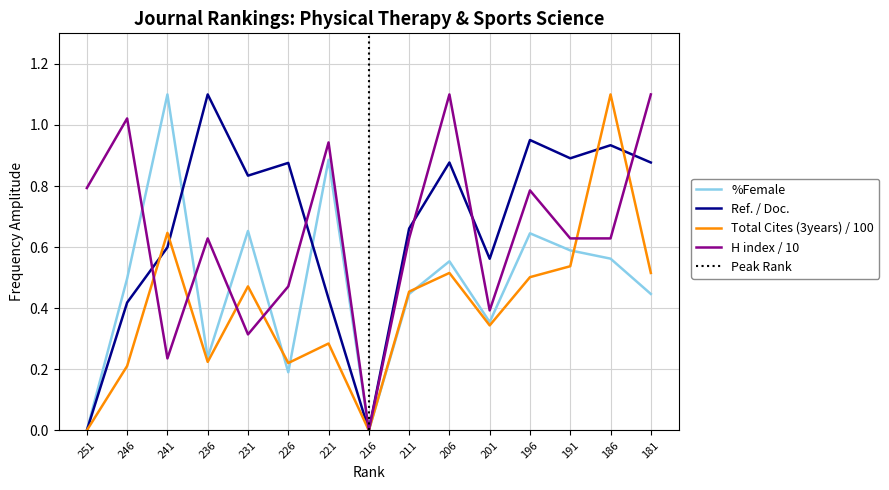

Reading left to right, extract all data points from this chart.

%Female: 251=0.0	246=0.5	241=1.1	236=0.2	231=0.7	226=0.2	221=0.9	216=0.0	211=0.4	206=0.6	201=0.4	196=0.6	191=0.6	186=0.6	181=0.4
Ref. / Doc.: 251=0.0	246=0.4	241=0.6	236=1.1	231=0.8	226=0.9	221=0.4	216=0.0	211=0.7	206=0.9	201=0.6	196=1.0	191=0.9	186=0.9	181=0.9
Total Cites (3years) / 100: 251=0.0	246=0.2	241=0.6	236=0.2	231=0.5	226=0.2	221=0.3	216=0.0	211=0.5	206=0.5	201=0.3	196=0.5	191=0.5	186=1.1	181=0.5
H index / 10: 251=0.8	246=1.0	241=0.2	236=0.6	231=0.3	226=0.5	221=0.9	216=0.0	211=0.6	206=1.1	201=0.4	196=0.8	191=0.6	186=0.6	181=1.1